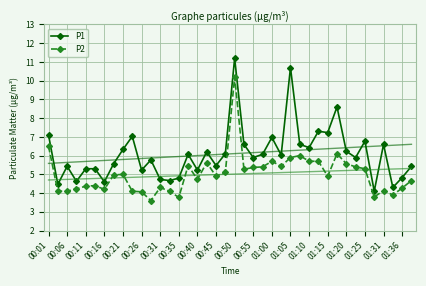

Read the P2 value at 23.

5.4